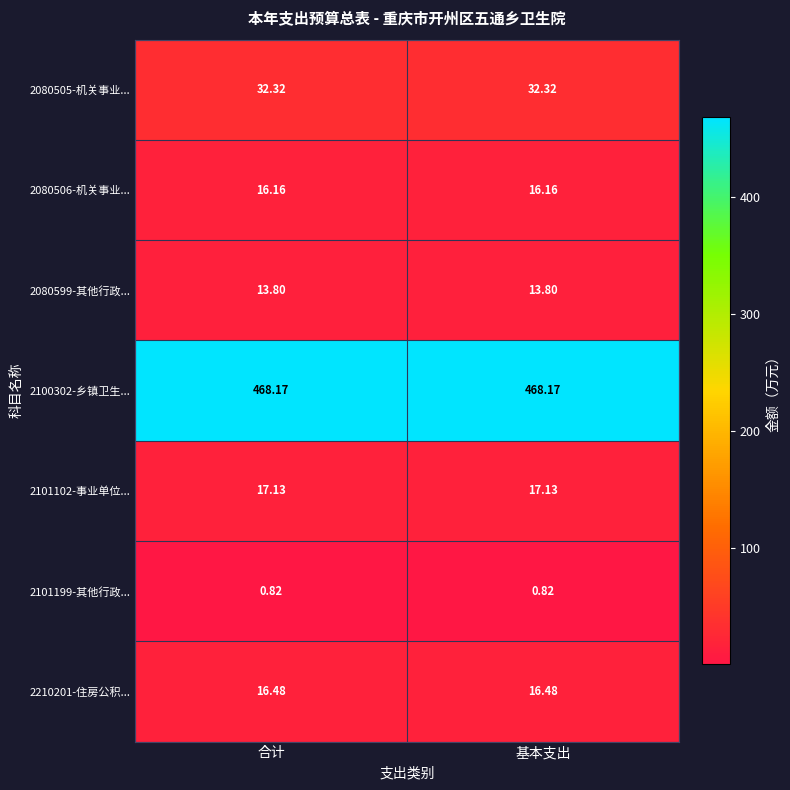

Is the value of 2100302-乡镇卫生... at 合计 greater than the value of 2080599-其他行政... at 合计?

Yes